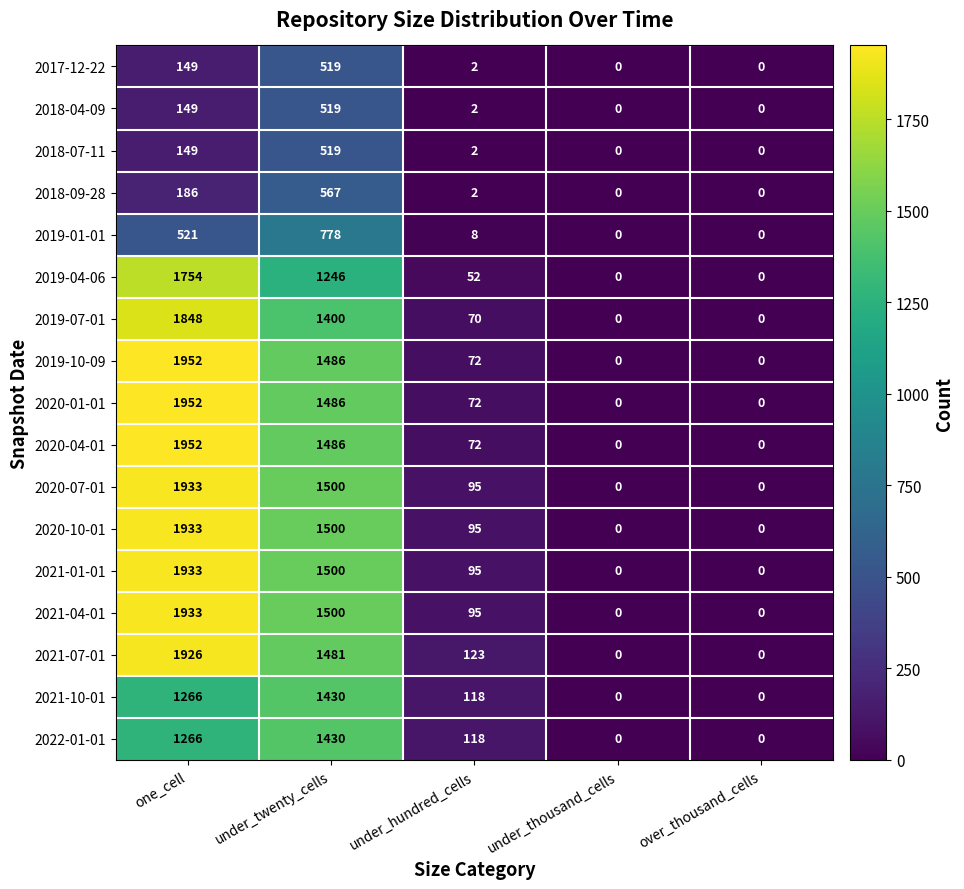

What is the total value across all series at one_cell?

22802